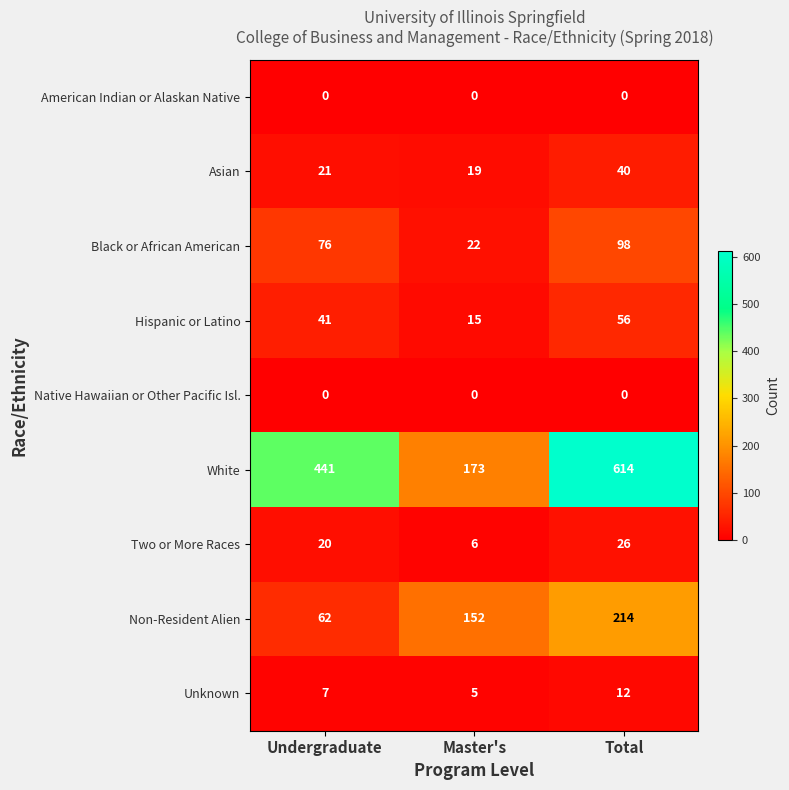

Reading left to right, extract all data points from this chart.

American Indian or Alaskan Native: Undergraduate=0	Master's=0	Total=0
Asian: Undergraduate=21	Master's=19	Total=40
Black or African American: Undergraduate=76	Master's=22	Total=98
Hispanic or Latino: Undergraduate=41	Master's=15	Total=56
Native Hawaiian or Other Pacific Isl.: Undergraduate=0	Master's=0	Total=0
White: Undergraduate=441	Master's=173	Total=614
Two or More Races: Undergraduate=20	Master's=6	Total=26
Non-Resident Alien: Undergraduate=62	Master's=152	Total=214
Unknown: Undergraduate=7	Master's=5	Total=12